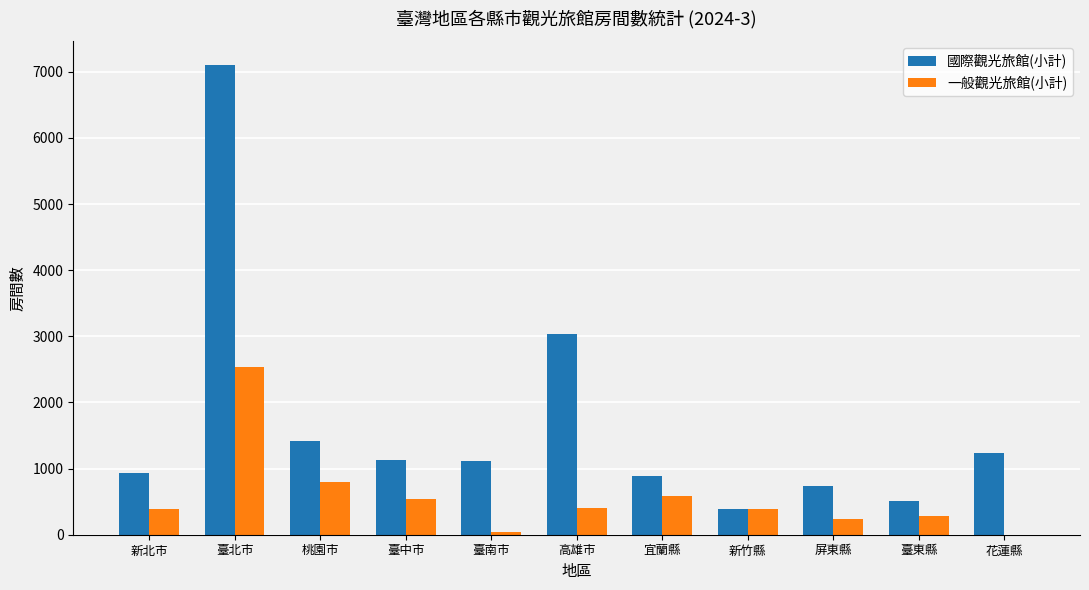

What is the approximate value of 一般觀光旅館(小計) at 高雄市?

397